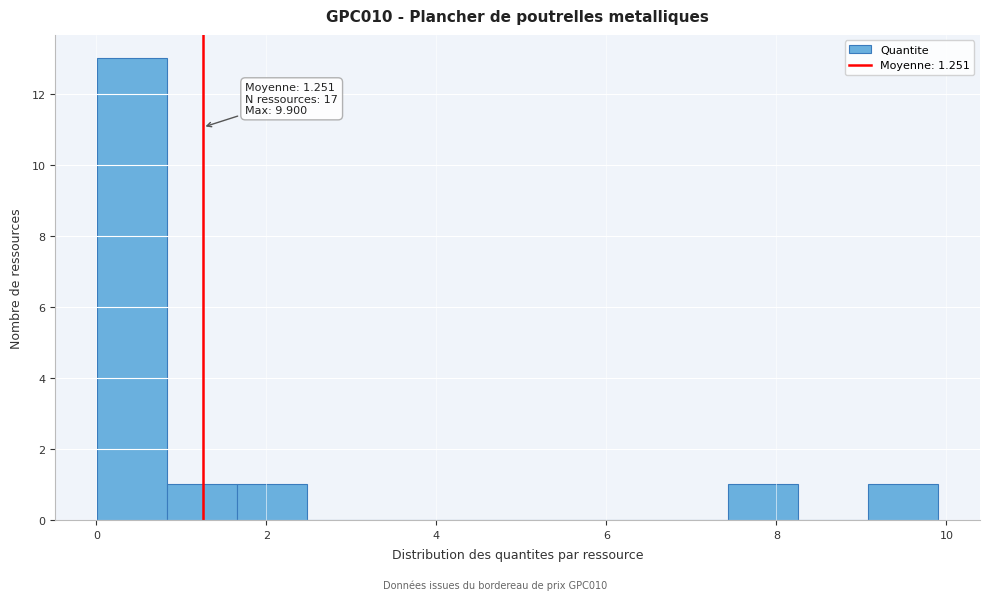

Which range on the x-axis has the tallest bar?

0.0 to 0.8